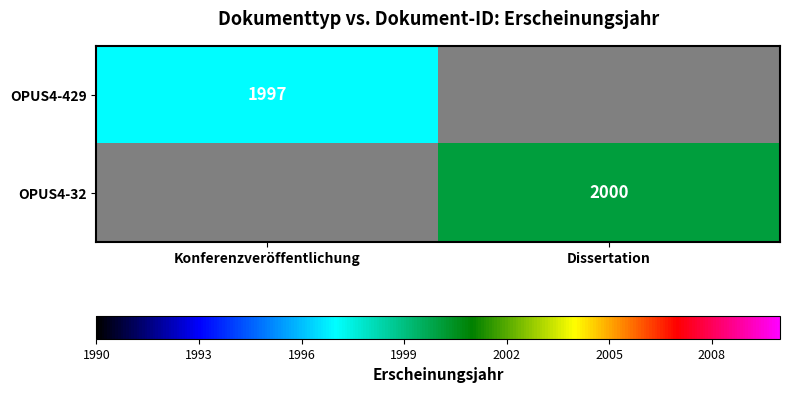

The value of OPUS4-32 at Dissertation is 2968. True or false?

False